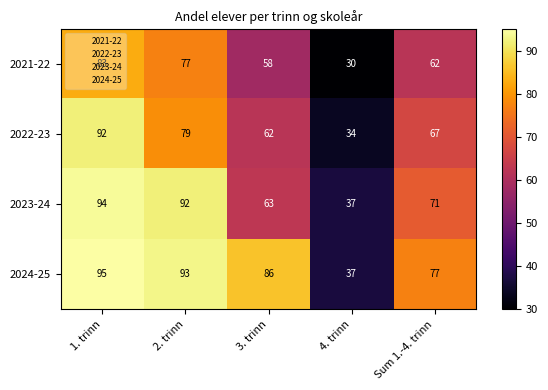

Where does the 2021-22 series first go above 62?

1. trinn